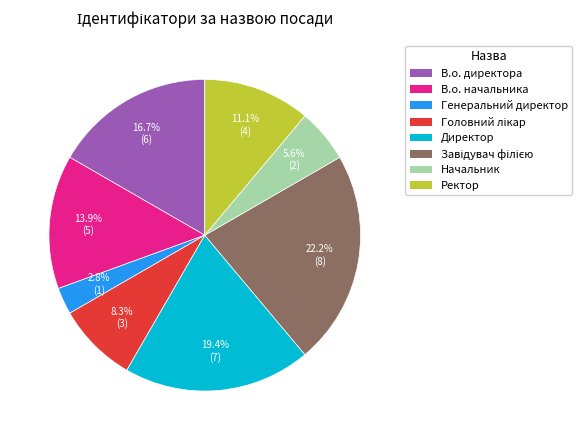

What percentage is the Ректор slice, to the nearest percent?

11%